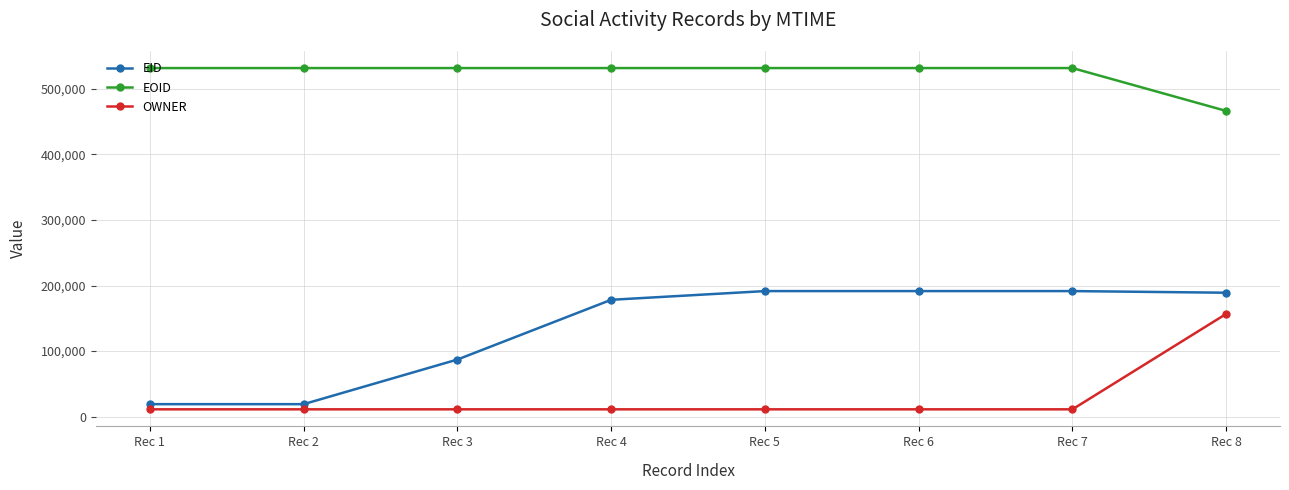

Rank the series by their maximum value, from highest to lowest.

EOID, EID, OWNER